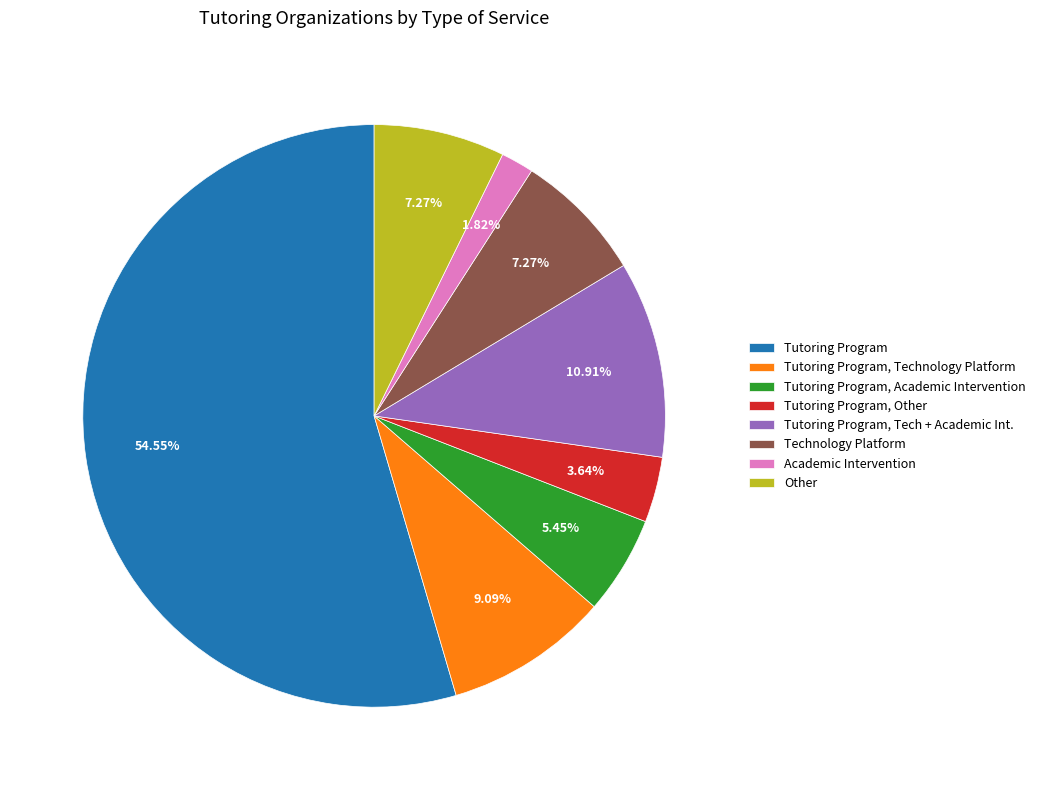

How many slices are in this pie chart?

8